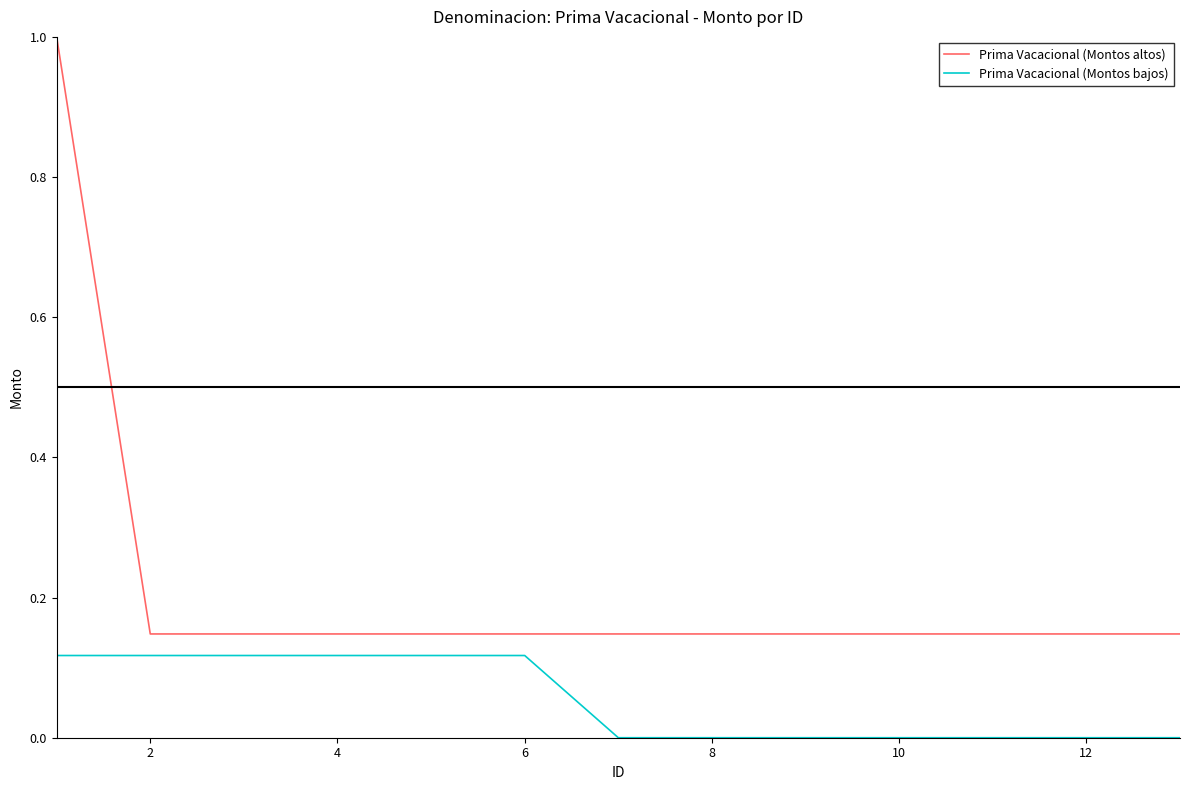

How many lines are shown in the chart?

2